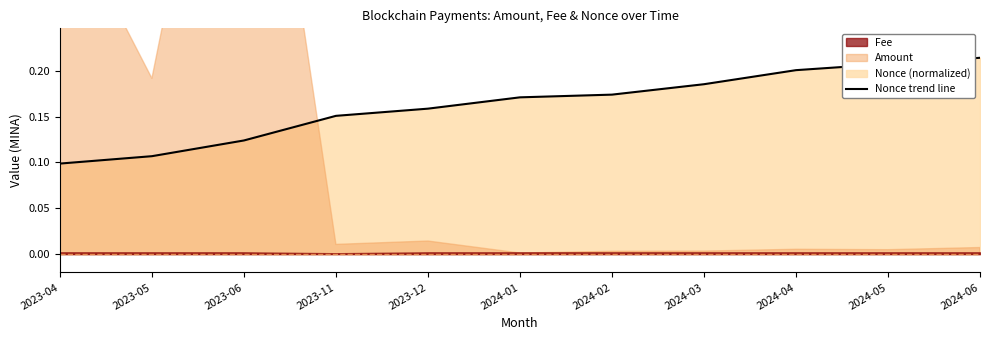

Between 2024-01 and 2023-11, which is larger?

2024-01